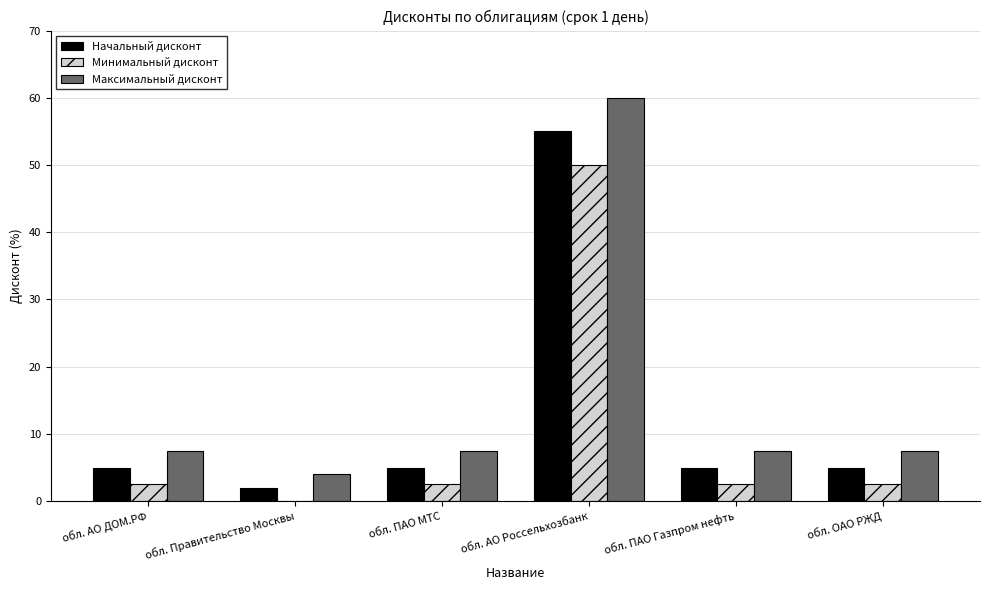

The Максимальный дисконт series shows 7.5 at обл. АО ДОМ.РФ. True or false?

True